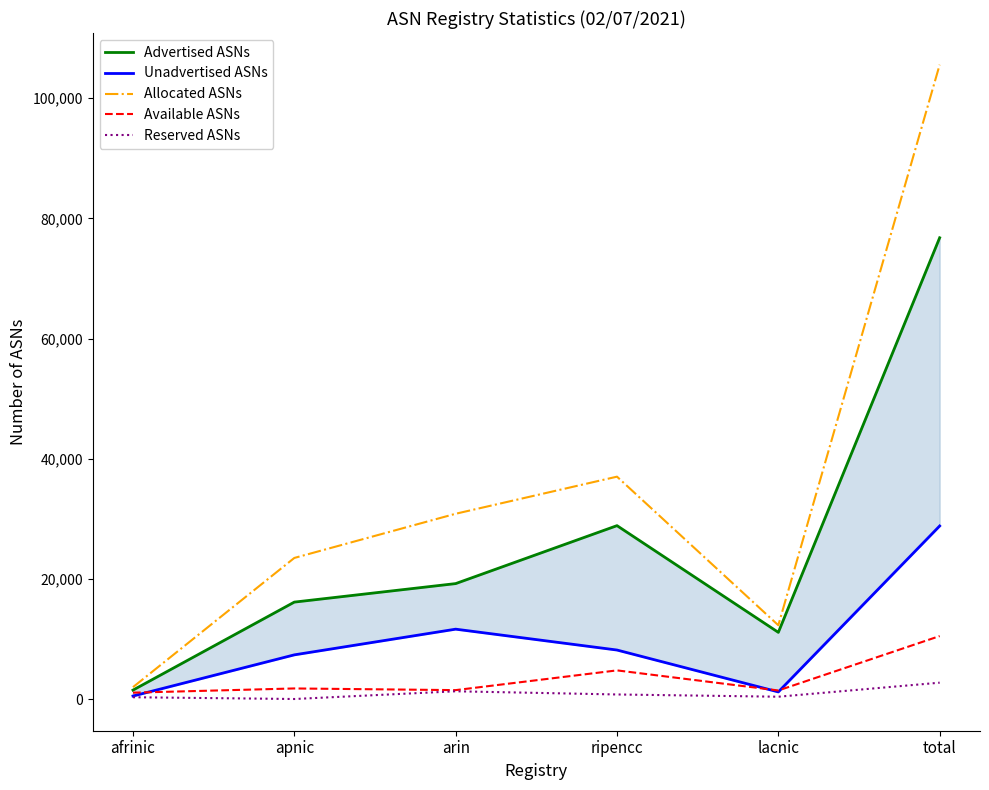

Reading right to left, extract all data points from this chart.

Advertised ASNs: total=76781	lacnic=11096	ripencc=28860	arin=19212	apnic=16132	afrinic=1481
Unadvertised ASNs: total=28804	lacnic=1180	ripencc=8153	arin=11626	apnic=7350	afrinic=495
Allocated ASNs: total=105585	lacnic=12276	ripencc=37013	arin=30838	apnic=23482	afrinic=1976
Available ASNs: total=10478	lacnic=1422	ripencc=4765	arin=1479	apnic=1757	afrinic=1055
Reserved ASNs: total=2718	lacnic=381	ripencc=755	arin=1287	apnic=0	afrinic=295